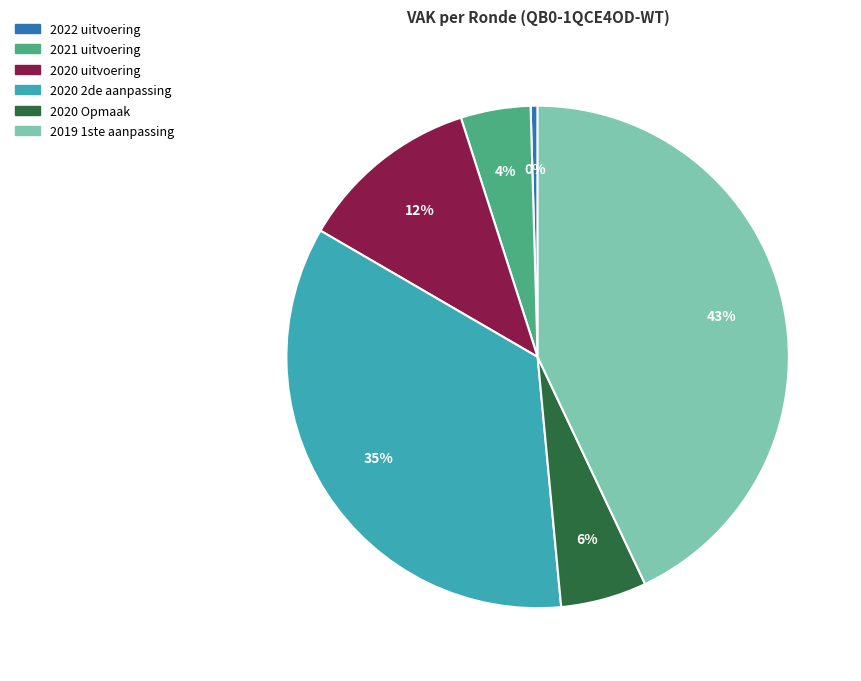

True or false: 2020 Opmaak accounts for 6% of the total.

True